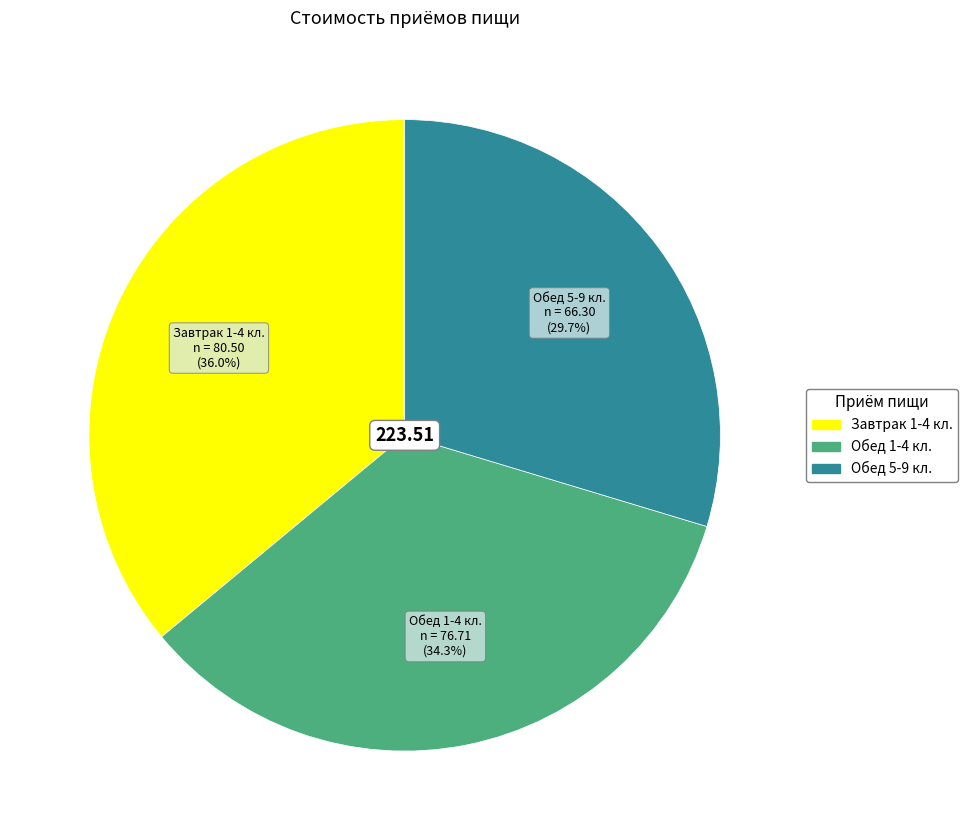

Approximately how many times larger is the value at Обед 1-4 кл. compared to Обед 5-9 кл.?

1.2